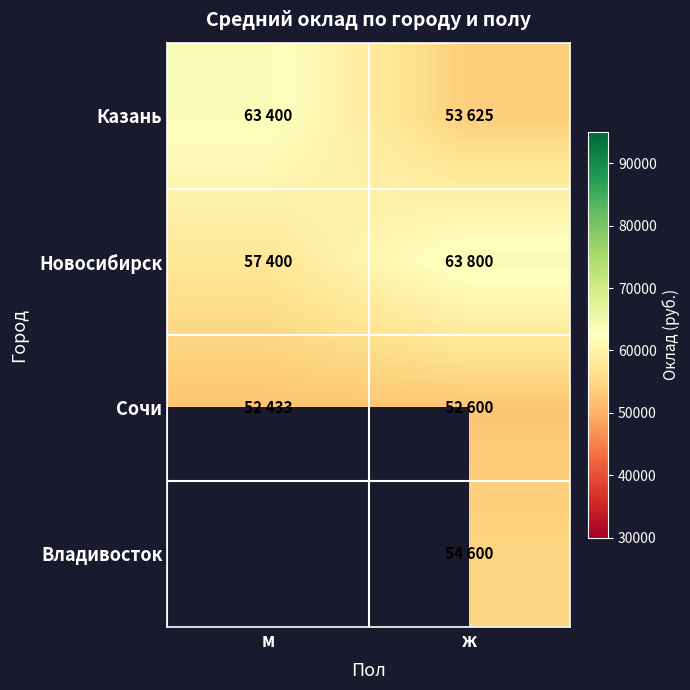

What is the difference between the Новосибирск values at м and ж?

6400.0